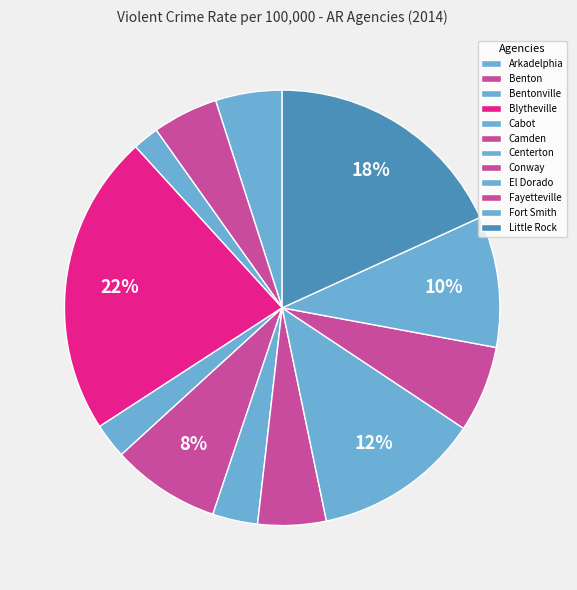

Is it true that Little Rock is 10% of the pie?

False